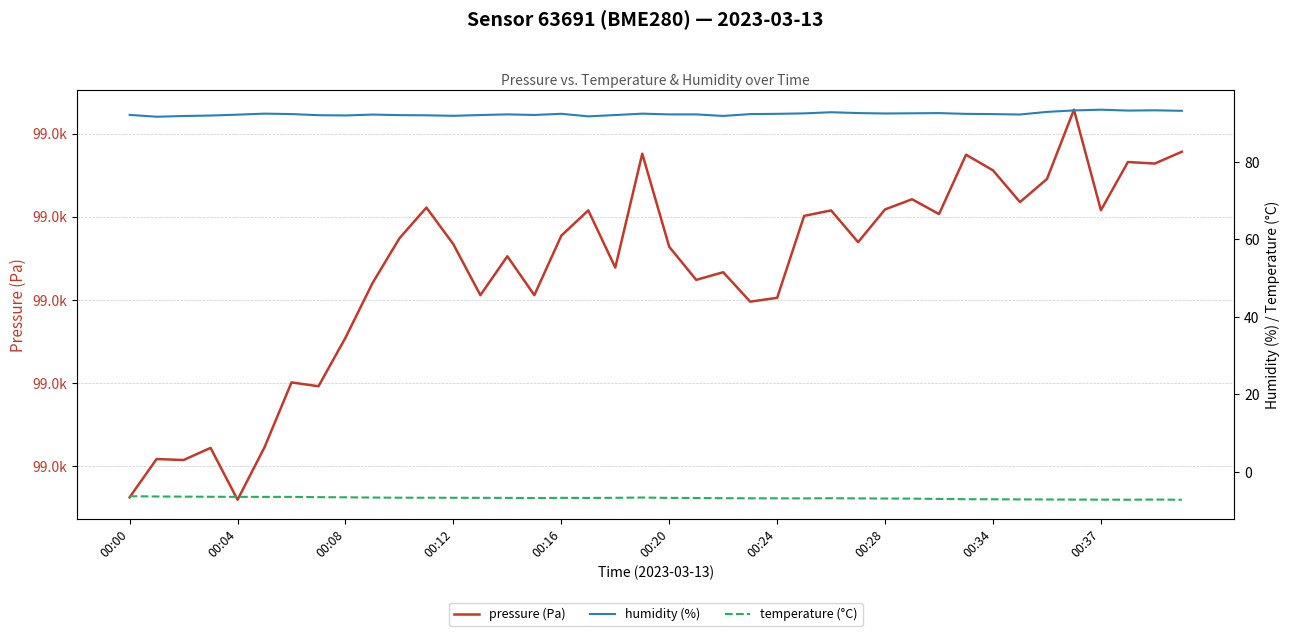

How many lines are shown in the chart?

3